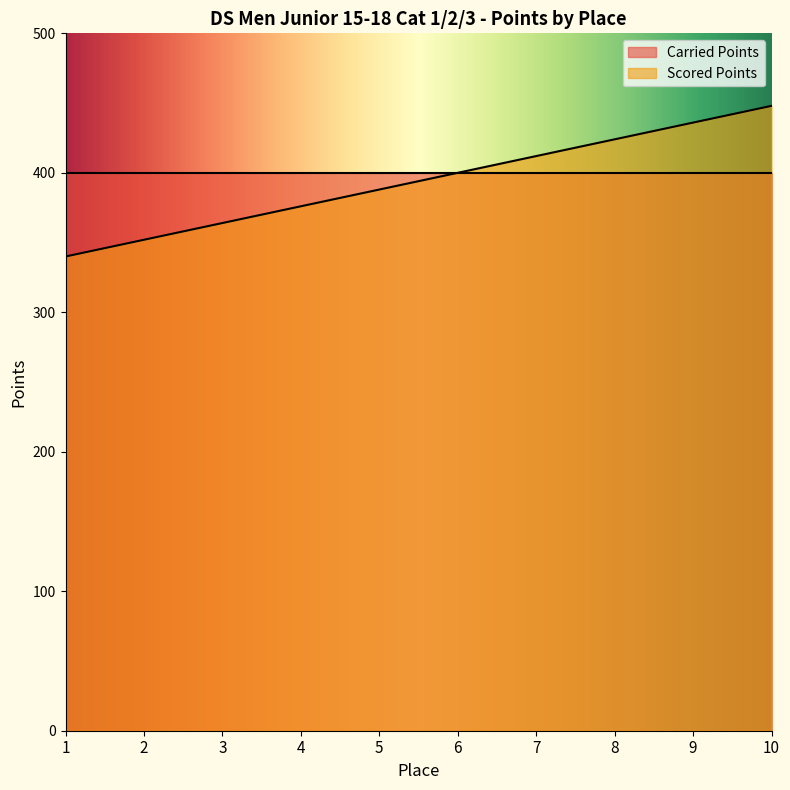

Which label corresponds to the largest value in the chart?

10